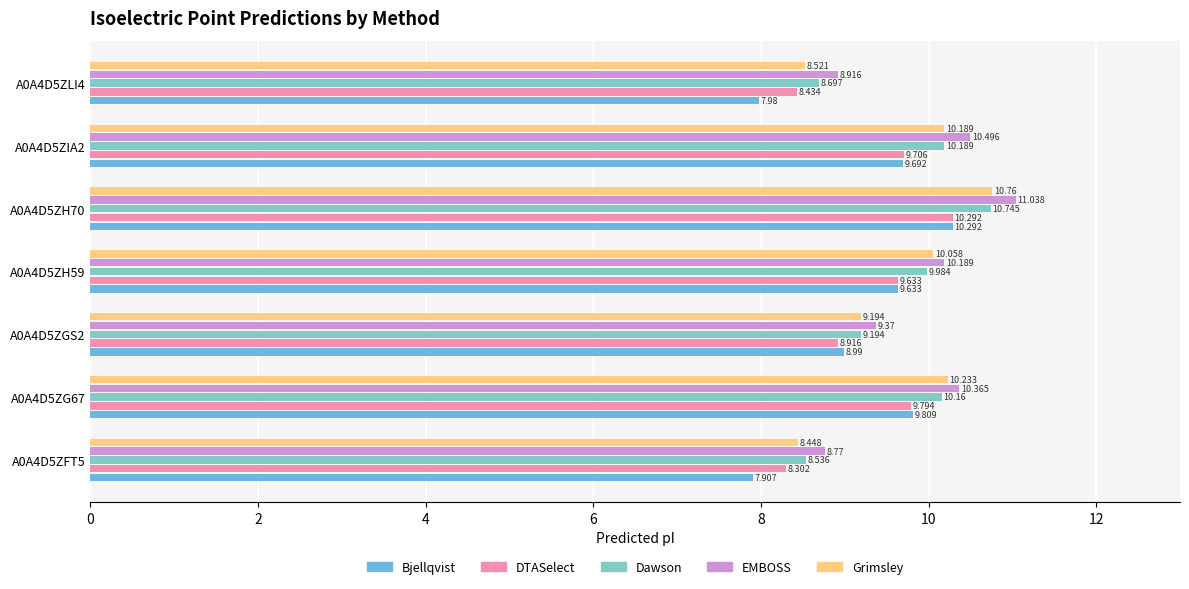

What is the minimum value shown in the chart?

7.9